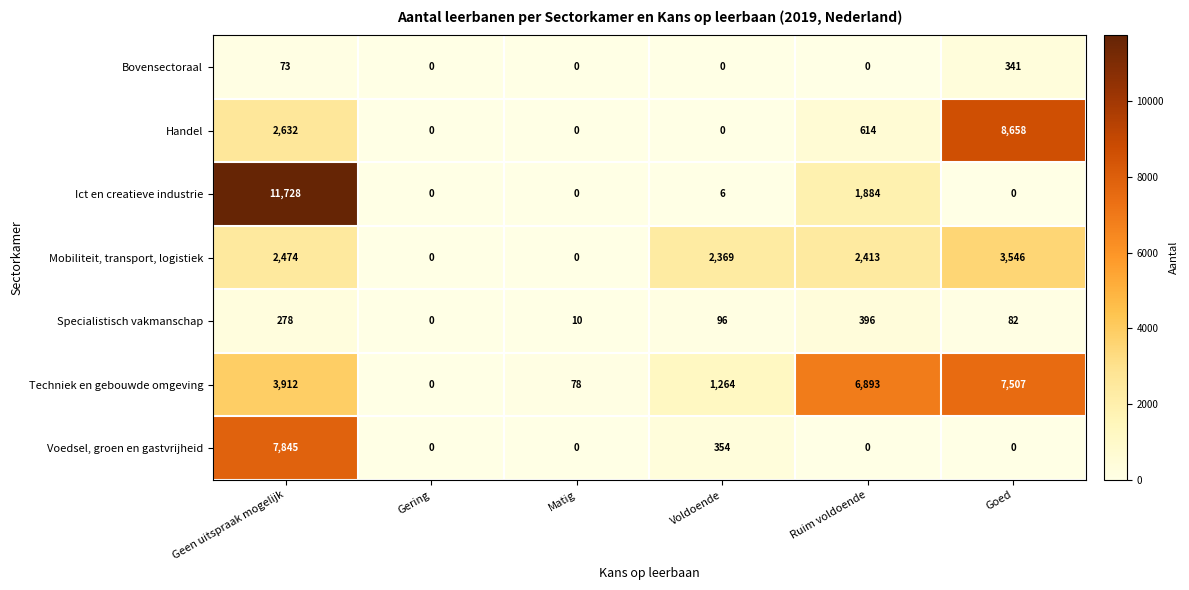

What value does the Ict en creatieve industrie series have at Geen uitspraak mogelijk?

11728